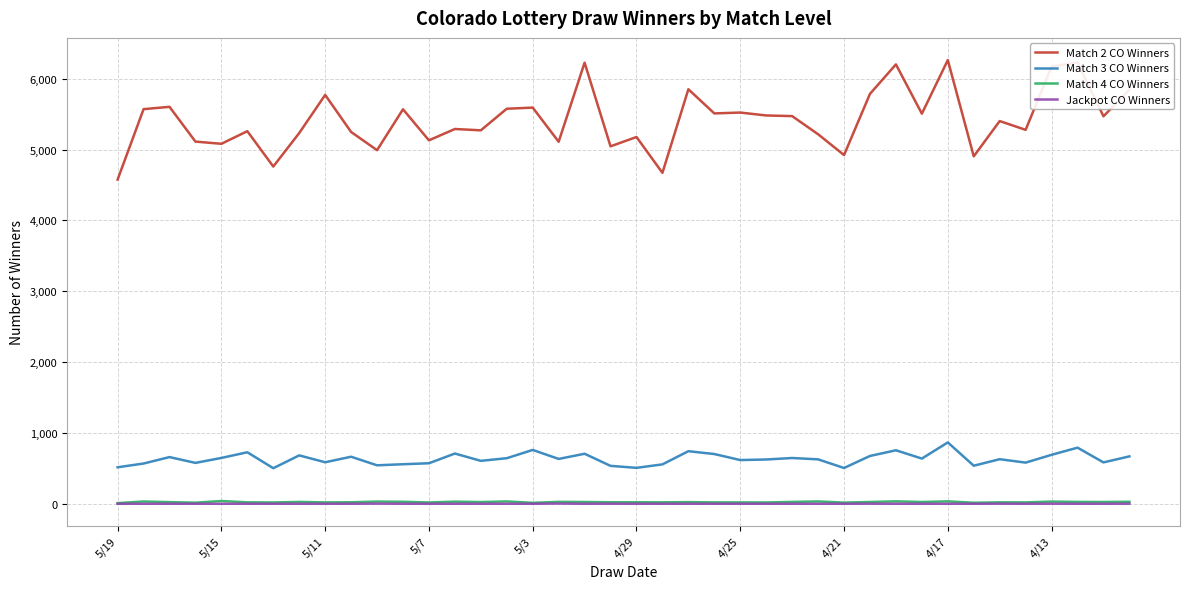

Count the number of categories in the chart.

40